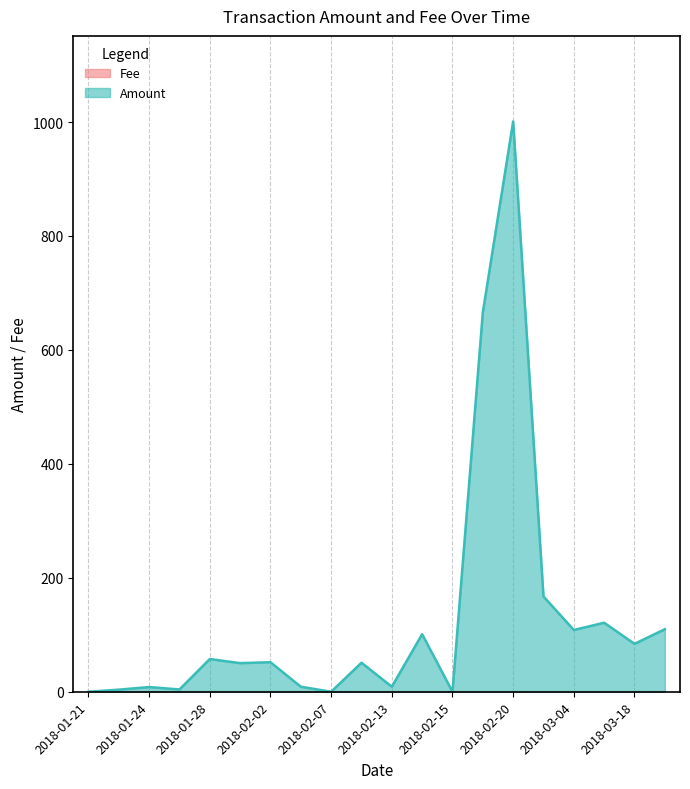

True or false: the data shows 1001.0 at 2018-02-20.

True